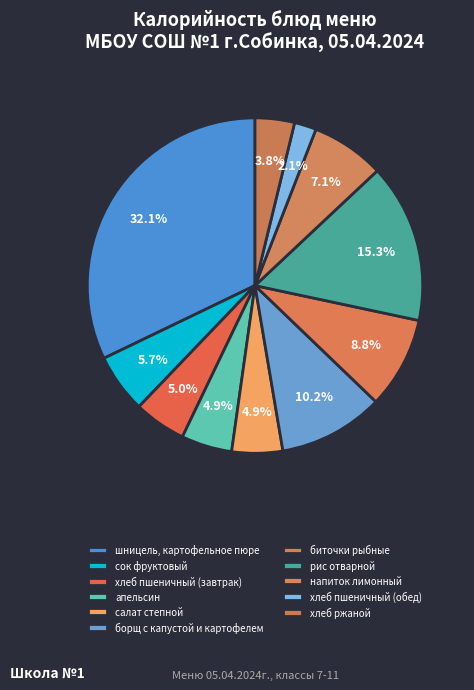

Which slice is the smallest?

хлеб пшеничный (обед)